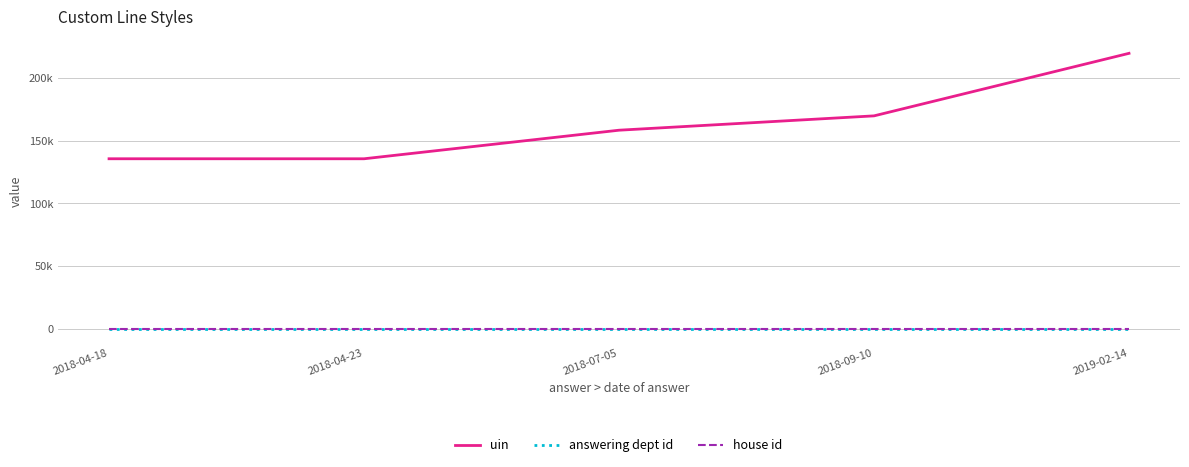

Does the chart have visible grid lines?

Yes